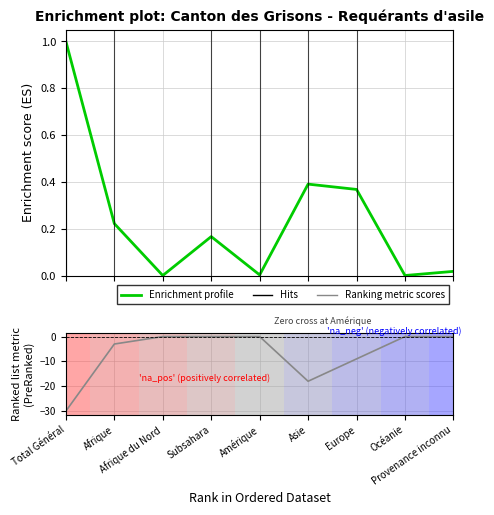

Reading right to left, extract all data points from this chart.

Enrichment profile: 0.0	0.0	0.4	0.4	0.0	0.2	0.0	0.2	1.0
Ranking metric scores: 0.0	0.0	-9.0	-18.0	0.0	0.0	0.0	-3.0	-30.0